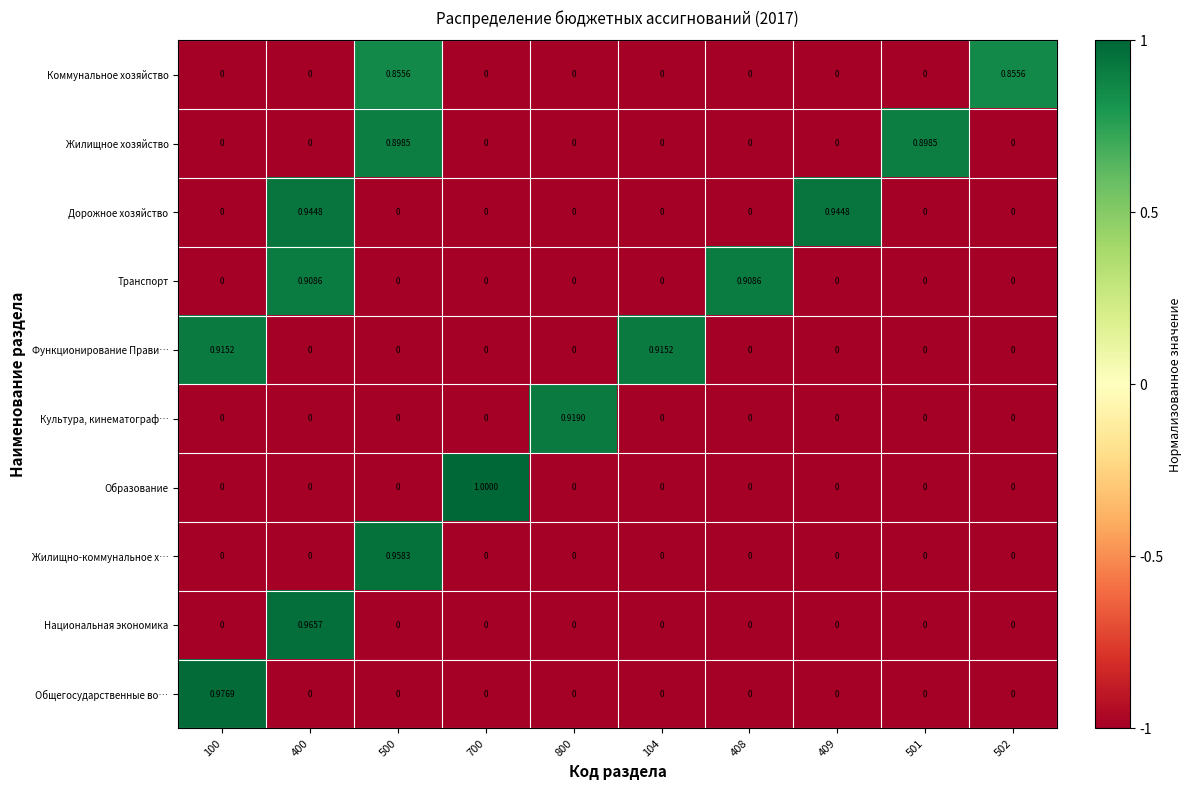

Between 500 and 104, which series saw the biggest shift?

Жилищно-коммунальное х…